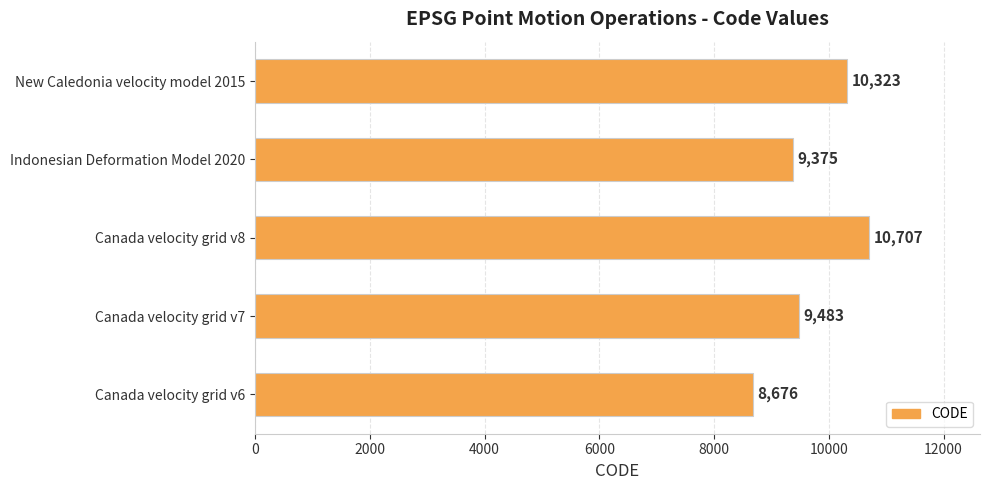

Between Canada velocity grid v6 and Canada velocity grid v7, which is larger?

Canada velocity grid v7